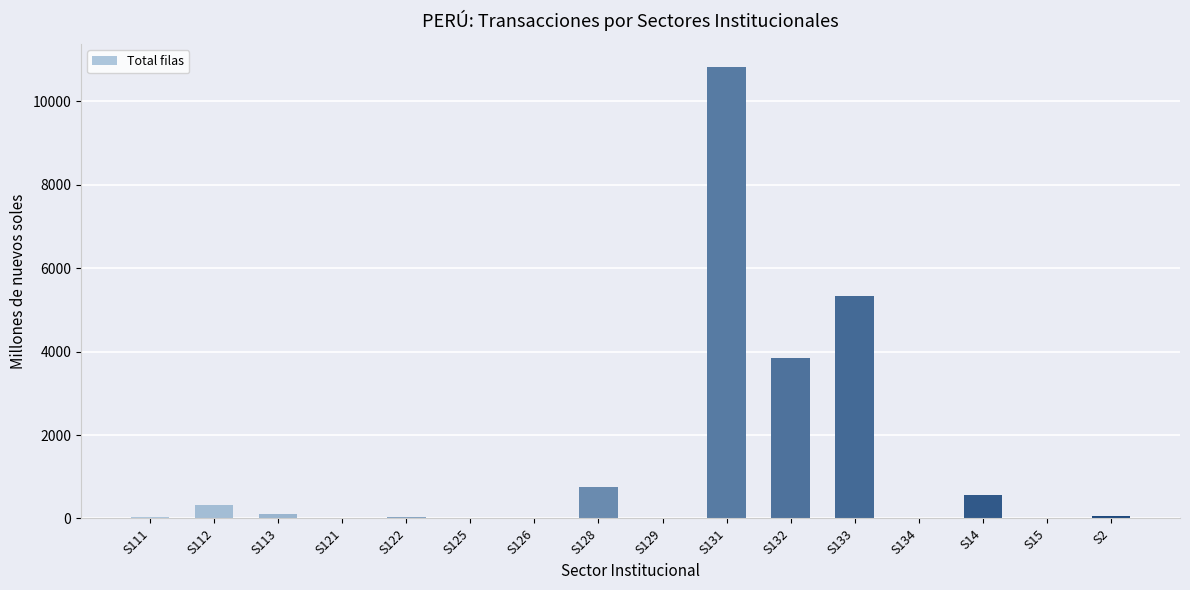

The value at S128 is 748. True or false?

True